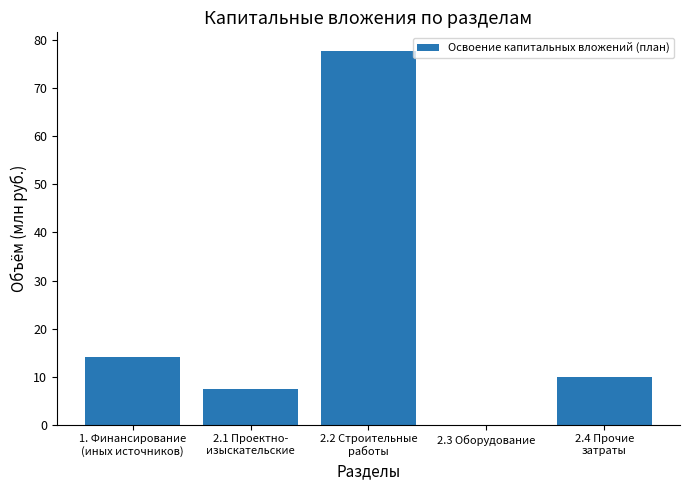

Reading right to left, extract all data points from this chart.

2.4 Прочие
затраты=10.0	2.3 Оборудование=0.0	2.2 Строительные
работы=77.7	2.1 Проектно-
изыскательские=7.5	1. Финансирование
(иных источников)=14.2